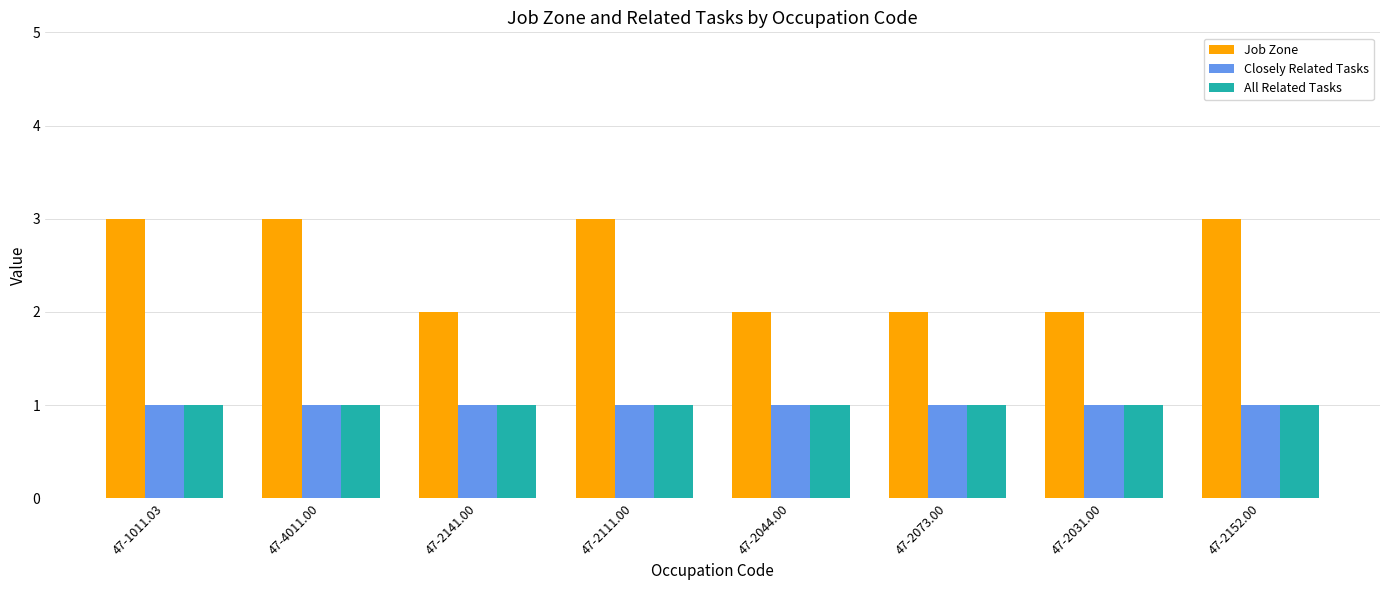

Is it true that Closely Related Tasks equals 1 at 47-2141.00?

True